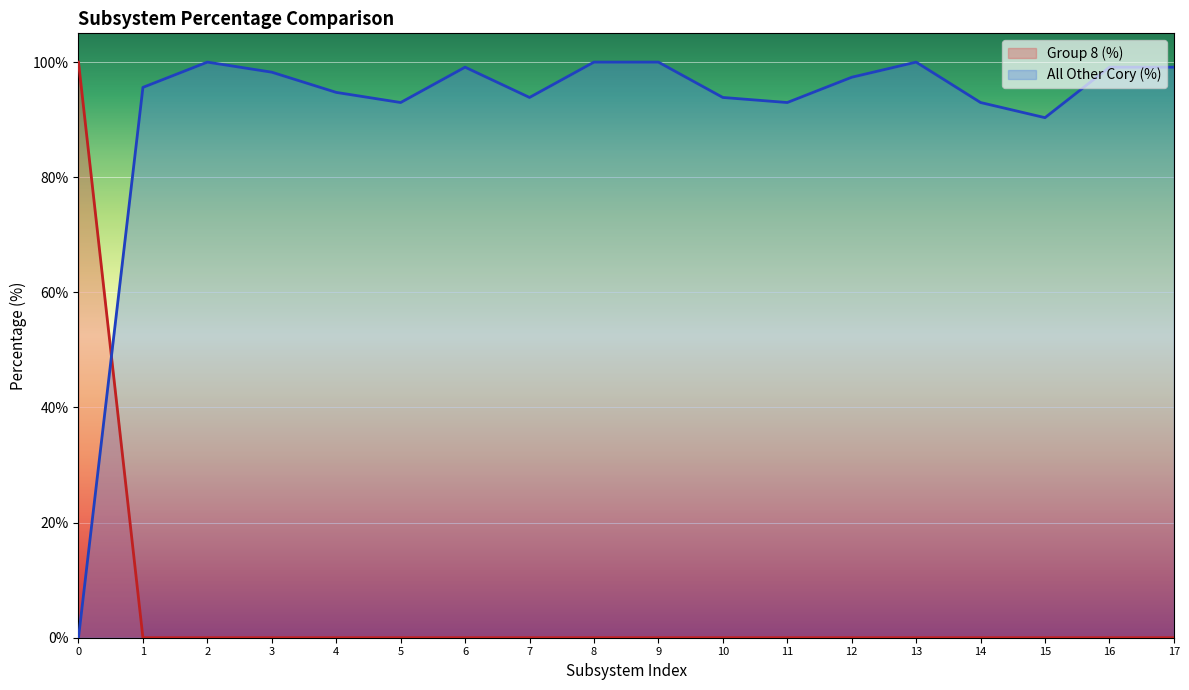

What is the highest value of the All Other Cory (%) series?

100.0